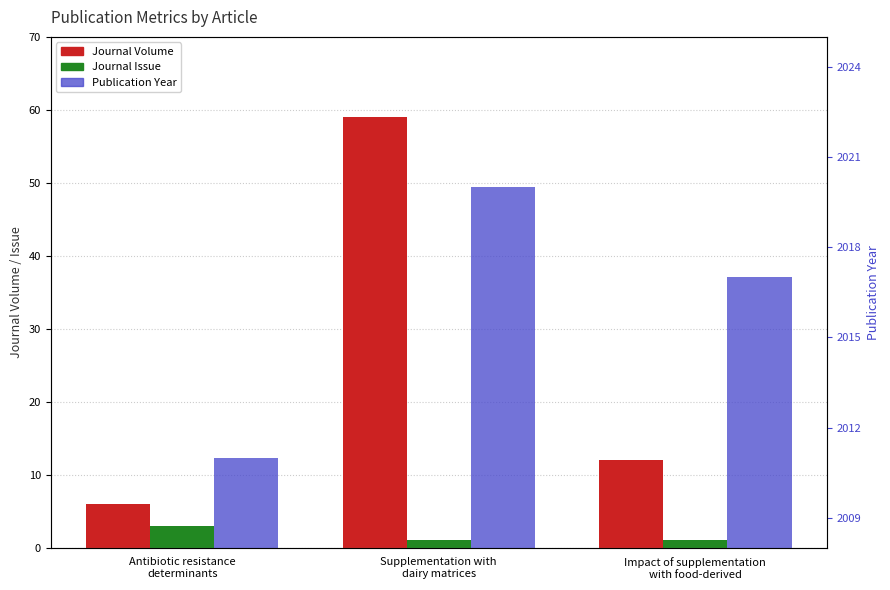

What is the greatest value displayed?

2020